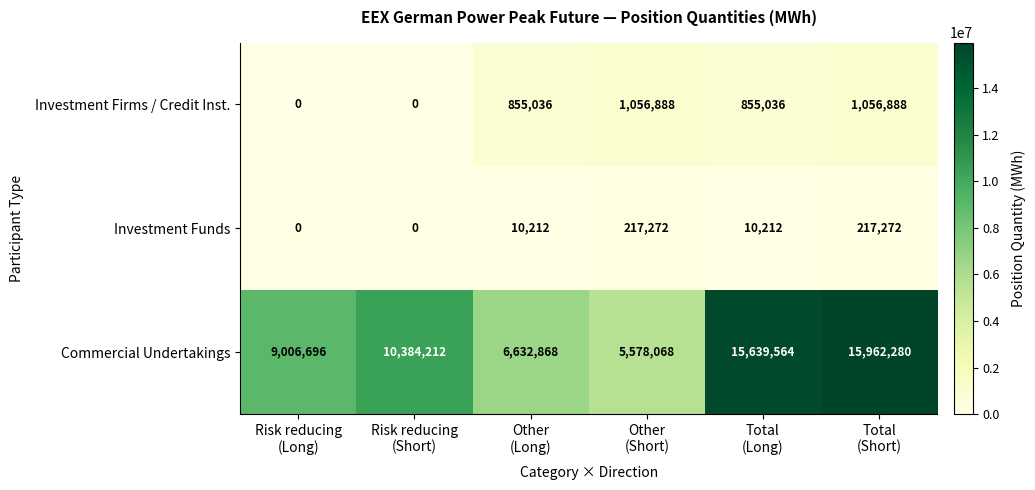

Reading right to left, what are all the values shown in this chart?

Investment Firms / Credit Inst.: 1056888	855036	1056888	855036	0	0
Investment Funds: 217272	10212	217272	10212	0	0
Commercial Undertakings: 15962280	15639564	5578068	6632868	10384212	9006696